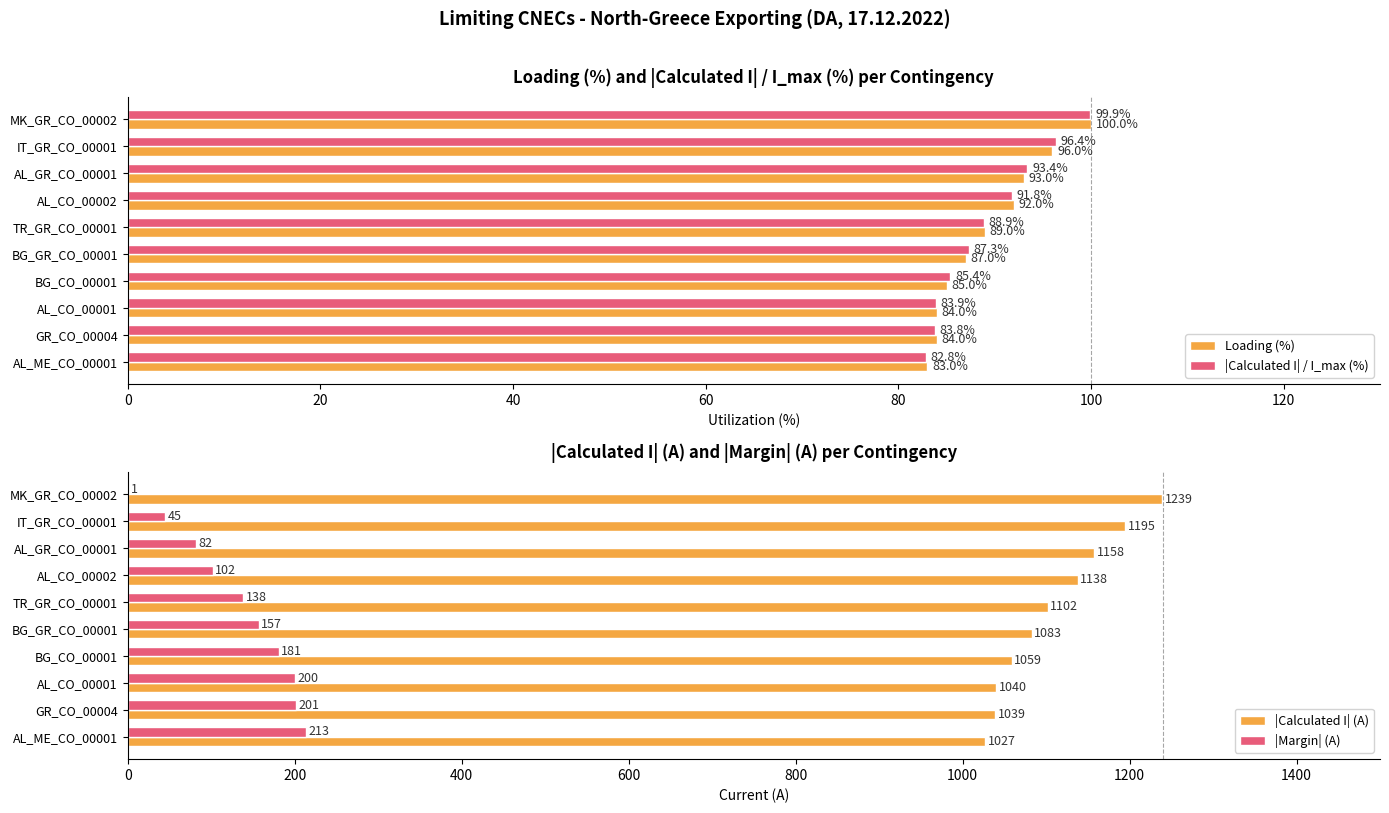

The value of |Margin| (A) at IT_GR_CO_00001 is 45. True or false?

True